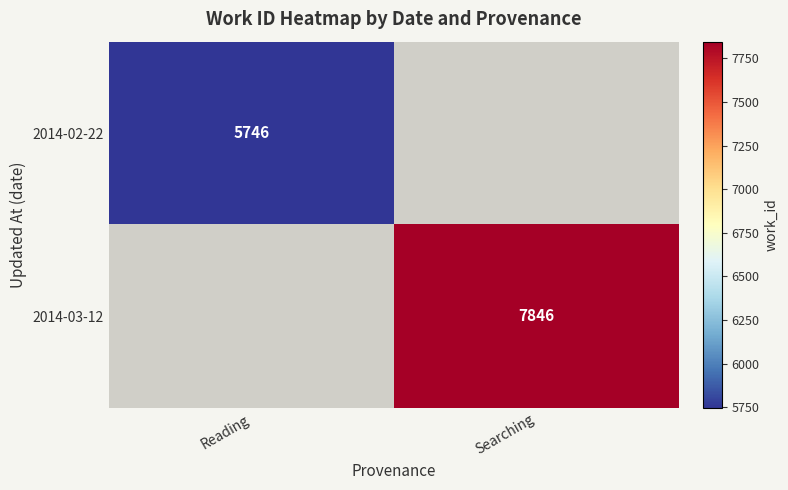

At which category does the chart reach its peak across all series?

Searching